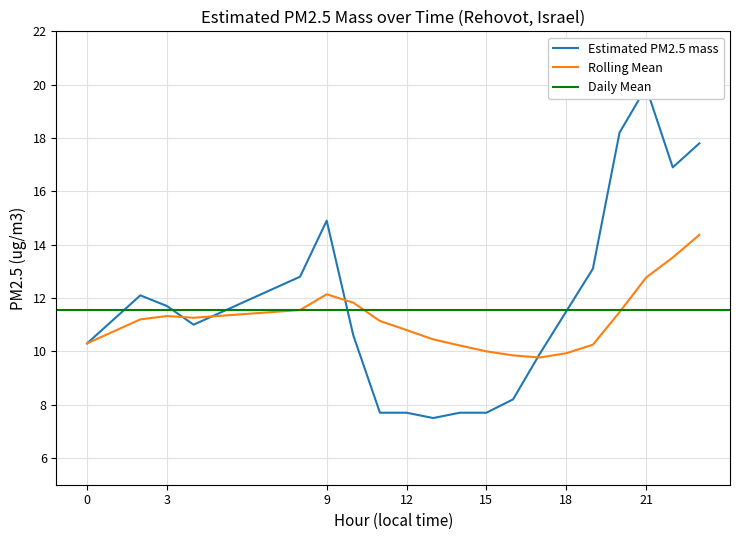

At which label does Estimated PM2.5 mass reach its minimum?

13